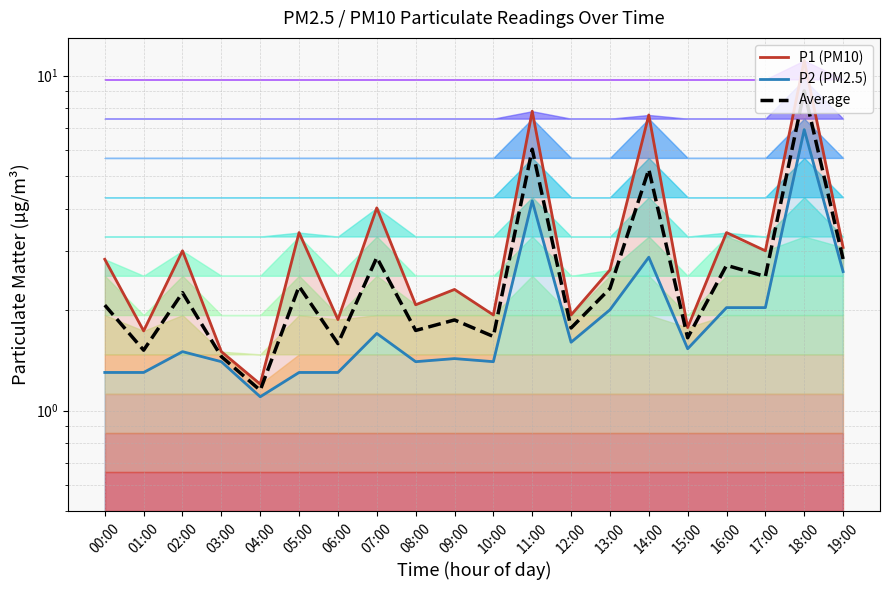

What is the difference between the second highest and minimum values in the P2 (PM2.5) series?

3.1